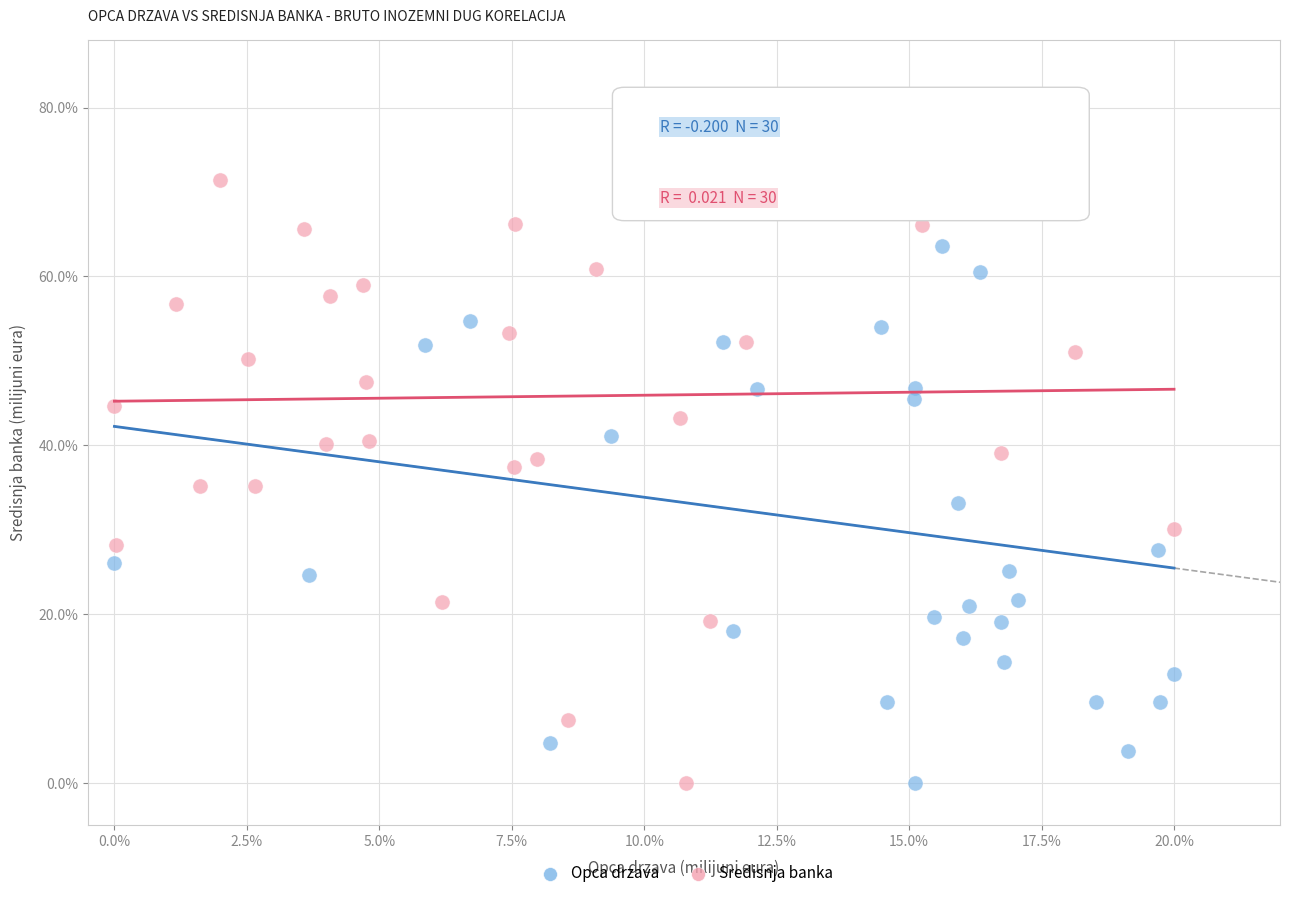

What are all the series names shown in the legend?

Opca drzava, Sredisnja banka